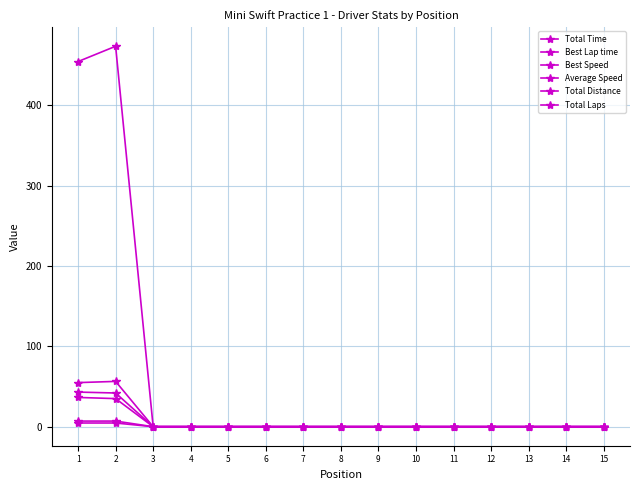

How many lines are shown in the chart?

6